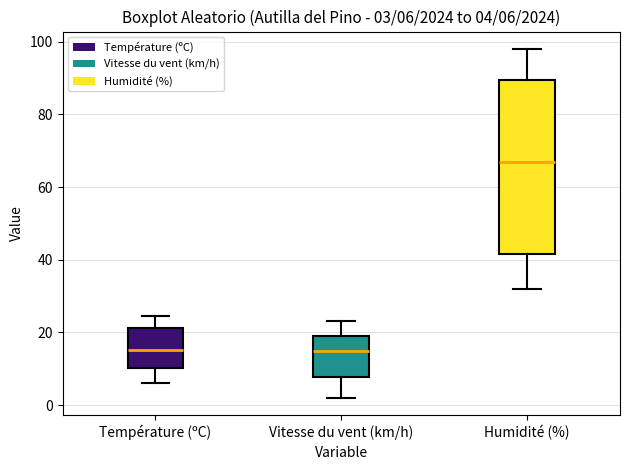

Comparing the boxes themselves (not the whiskers), which one is the tallest?

Humidité (%)